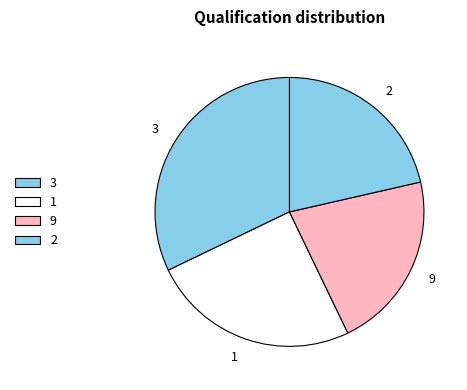

Is the sum of 3 and 2 greater than half?

Yes